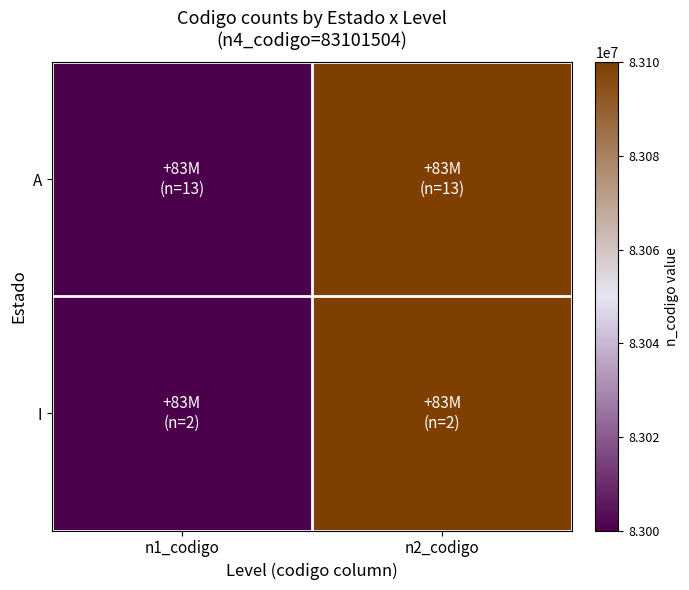

Between n2_codigo and n1_codigo, which is larger?

n2_codigo